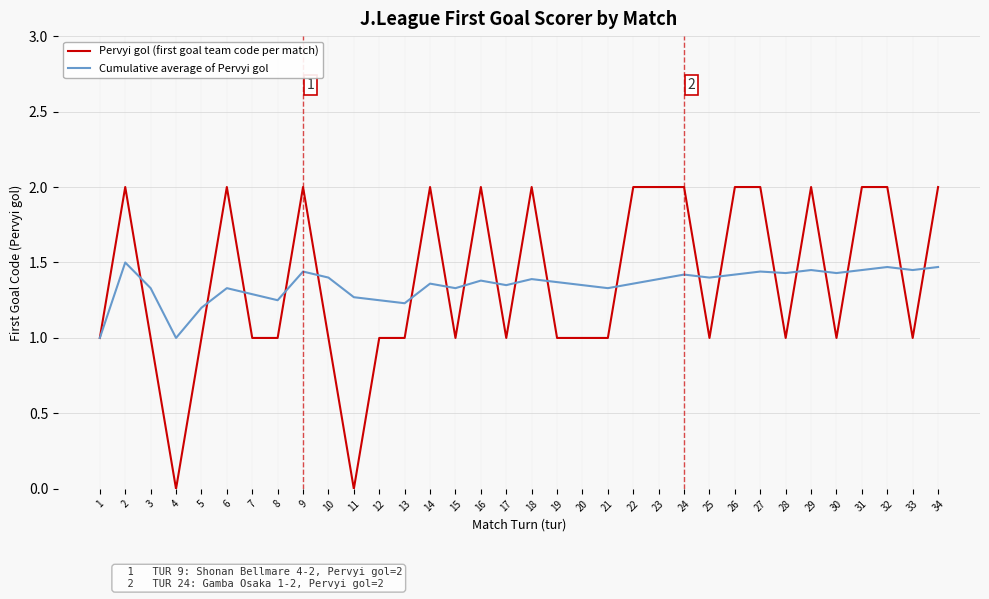

What is the maximum value for Pervyi gol (first goal team code per match)?

2.0